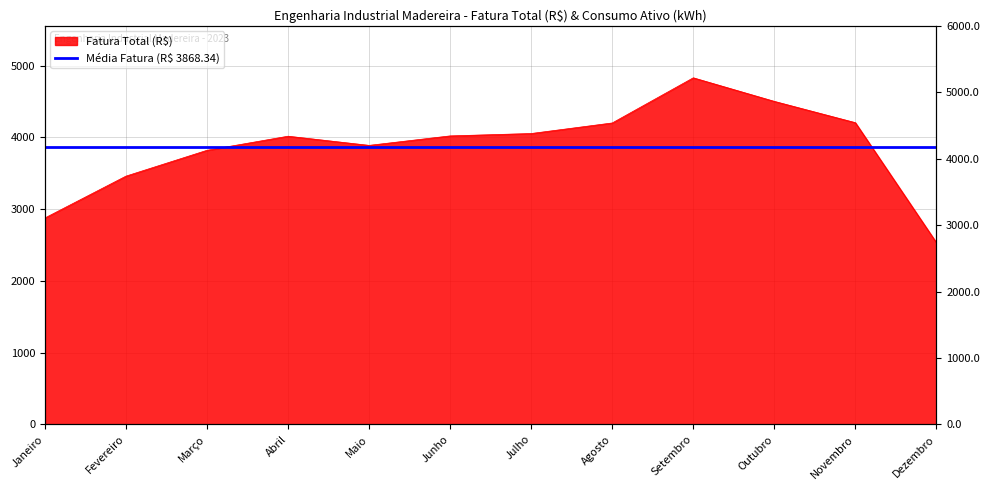

How many points are higher than both their immediate neighbors (excluding endpoints)?

2